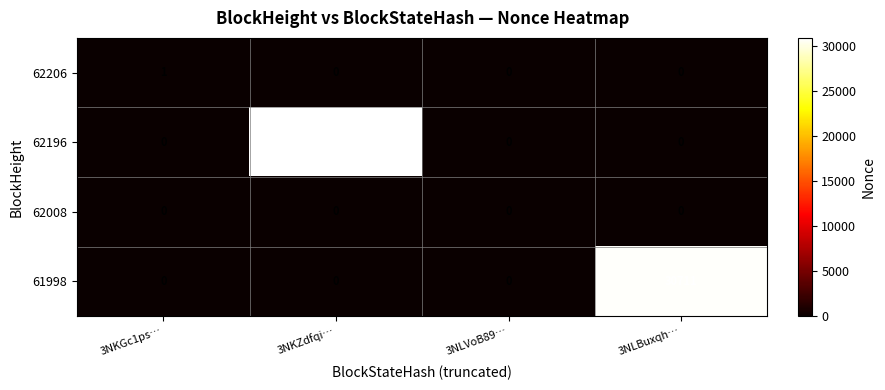

What is the maximum value shown in the chart?

30914